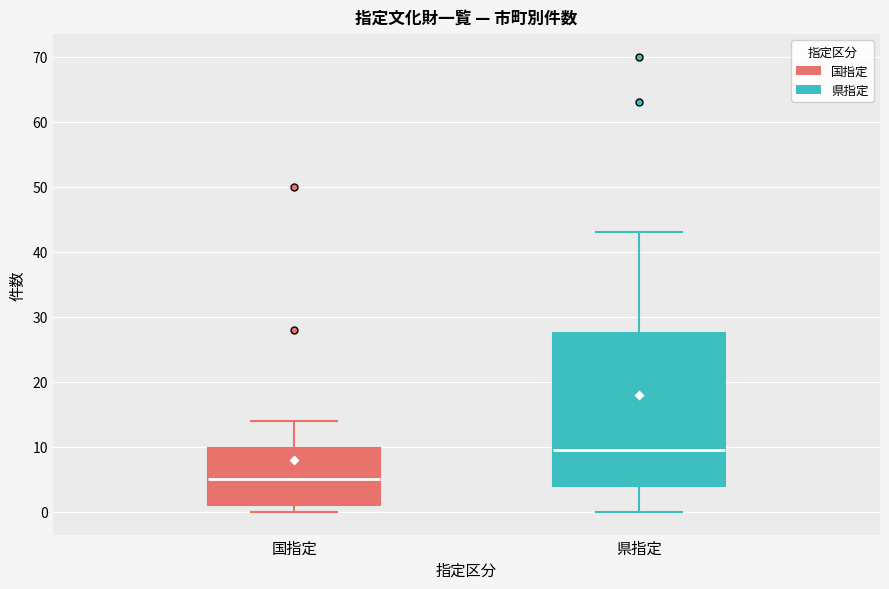

Comparing the boxes themselves (not the whiskers), which one is the tallest?

県指定